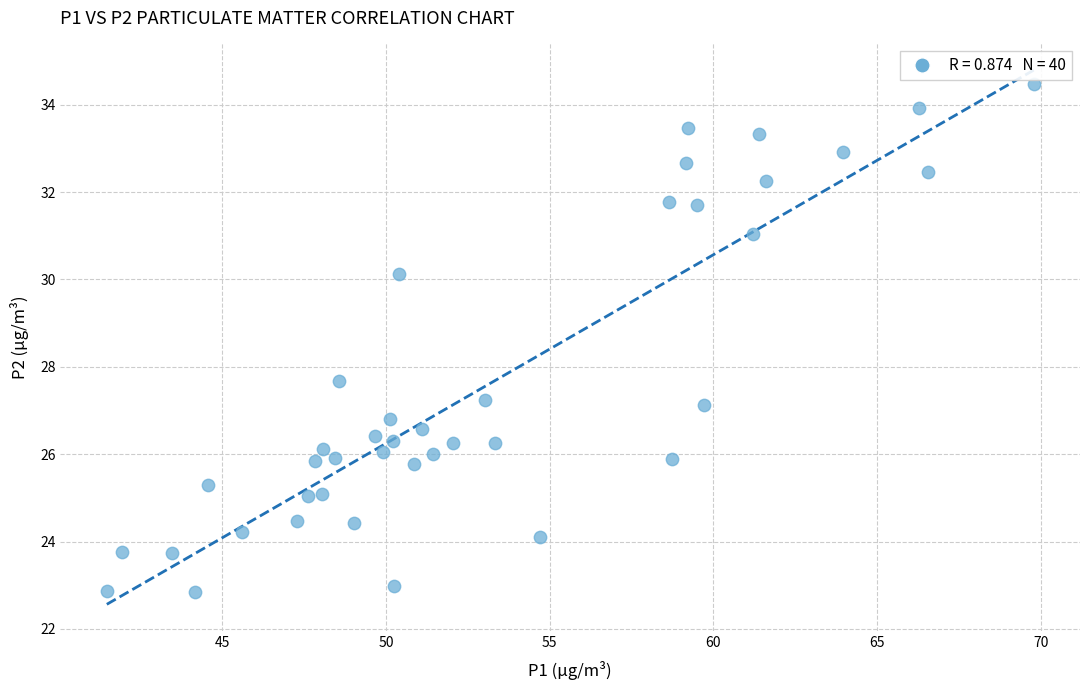

What Y value in the scatter plot is closest to 28?

27.7